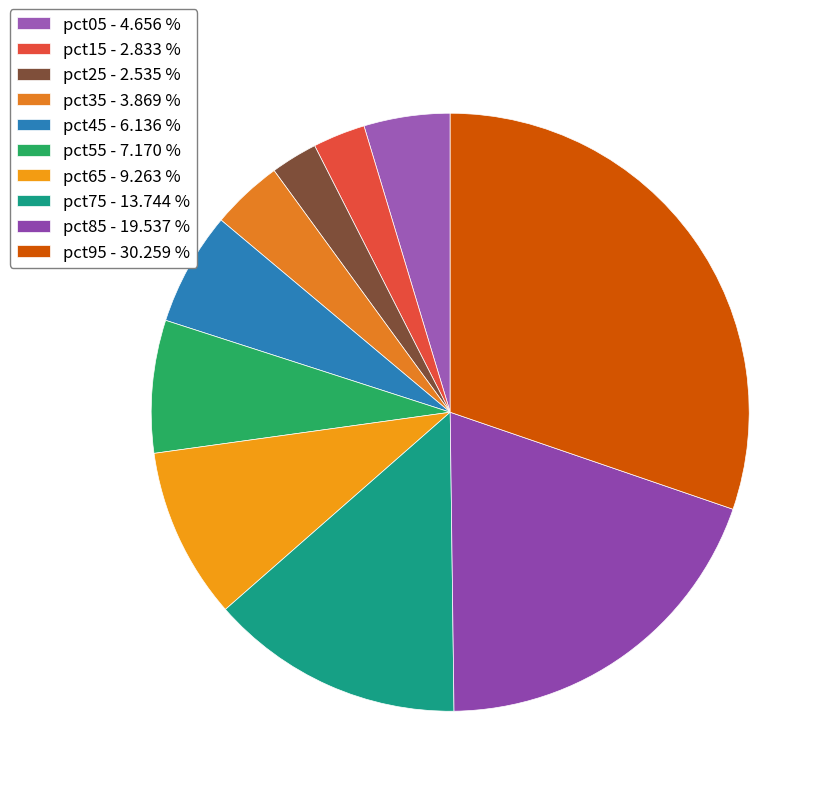

How many segments does this pie chart have?

10